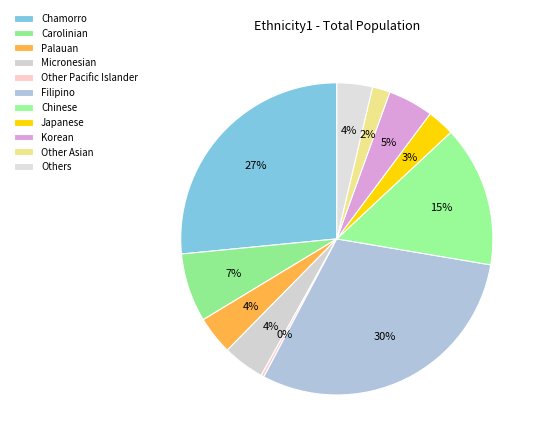

Do Micronesian and Chamorro together represent more than half of the pie?

No